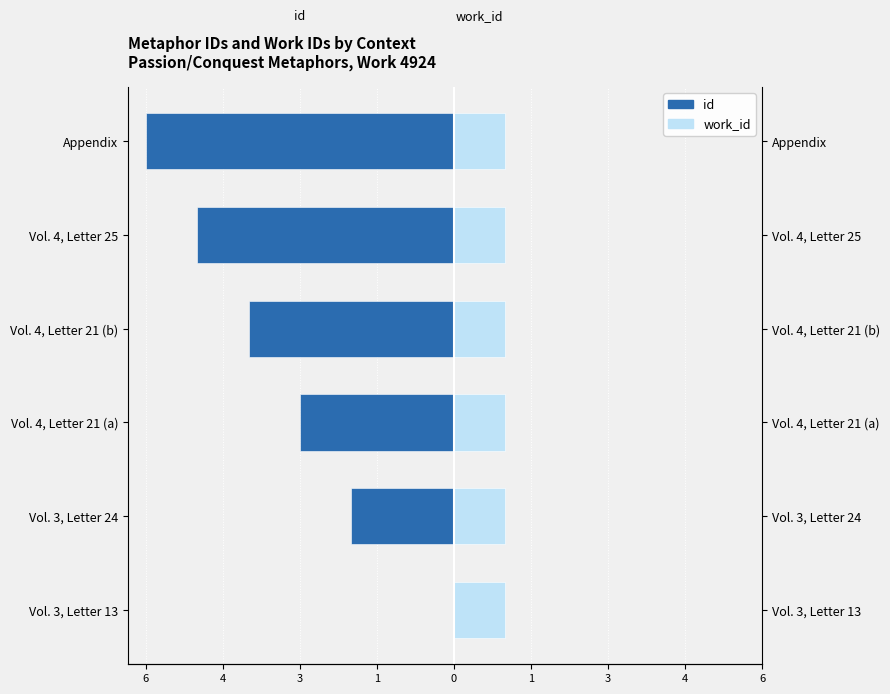

Which series has the widest spread of values?

id